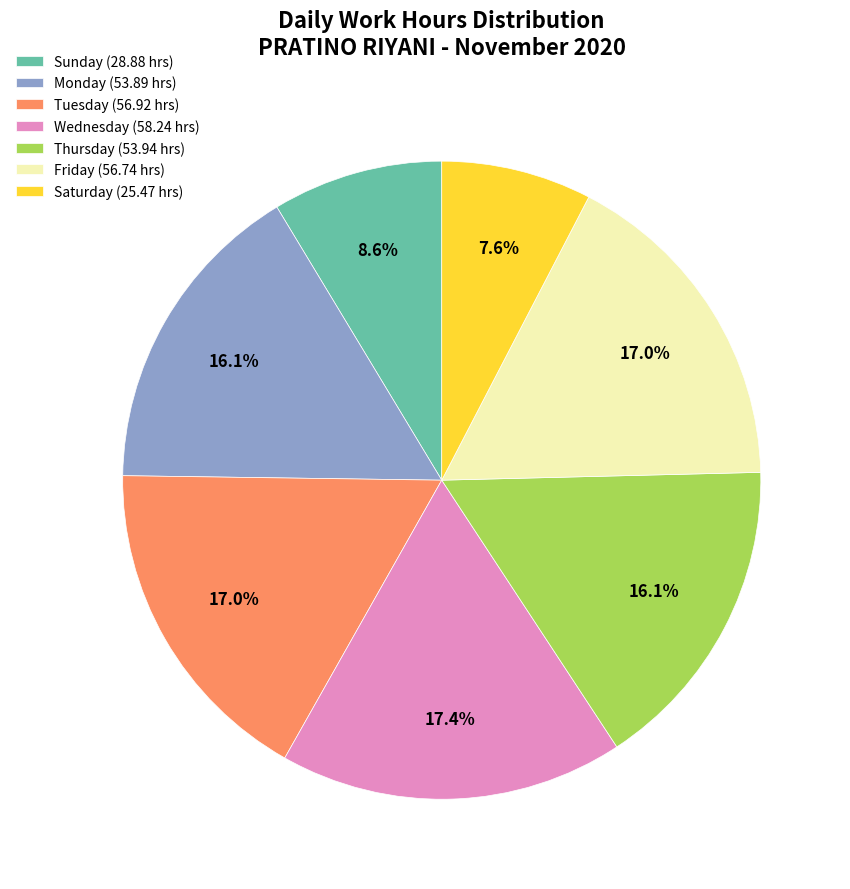

What percentage do Monday (53.89 hrs) and Wednesday (58.24 hrs) together represent?

33.6%